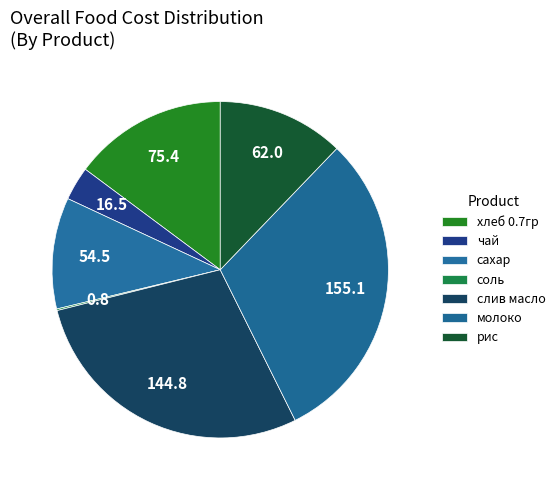

Which slice is the smallest?

соль